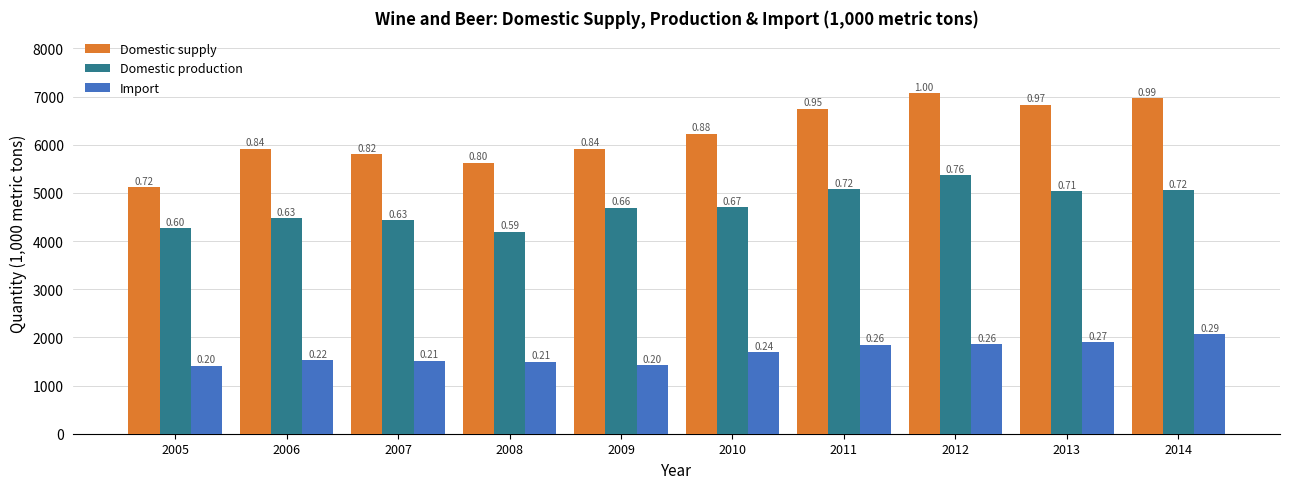

Between 2005 and 2012, which series saw the biggest shift?

Domestic supply